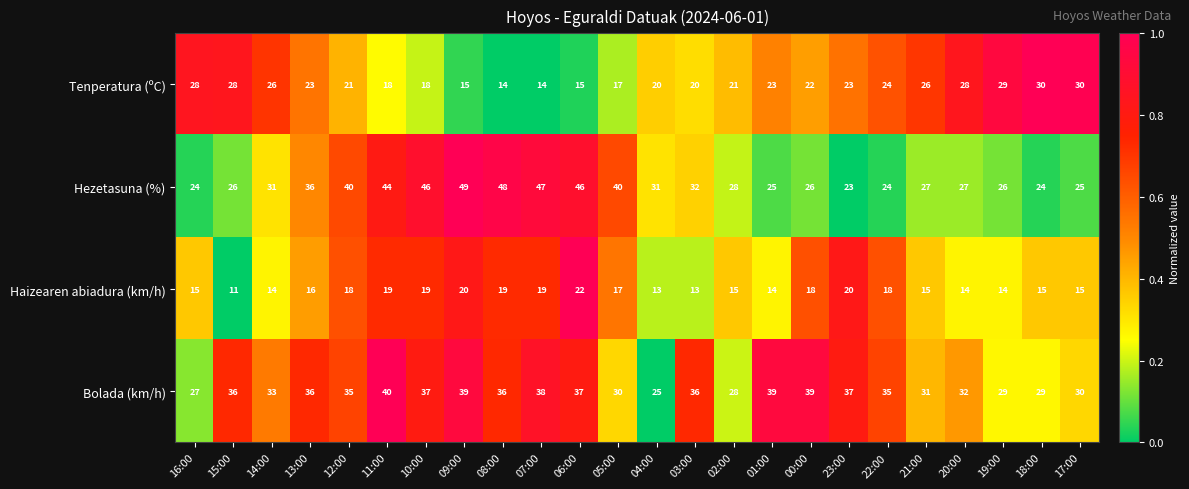

At which category does the chart reach its minimum across all series?

15:00